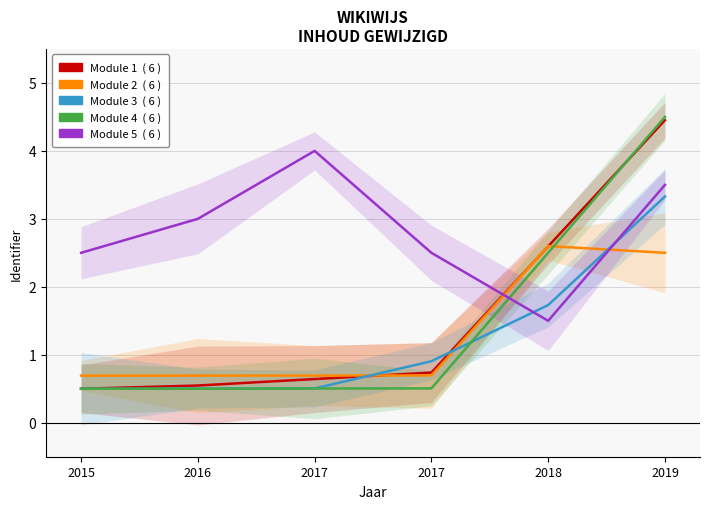

What is the total value across all series at 2017?

6.3